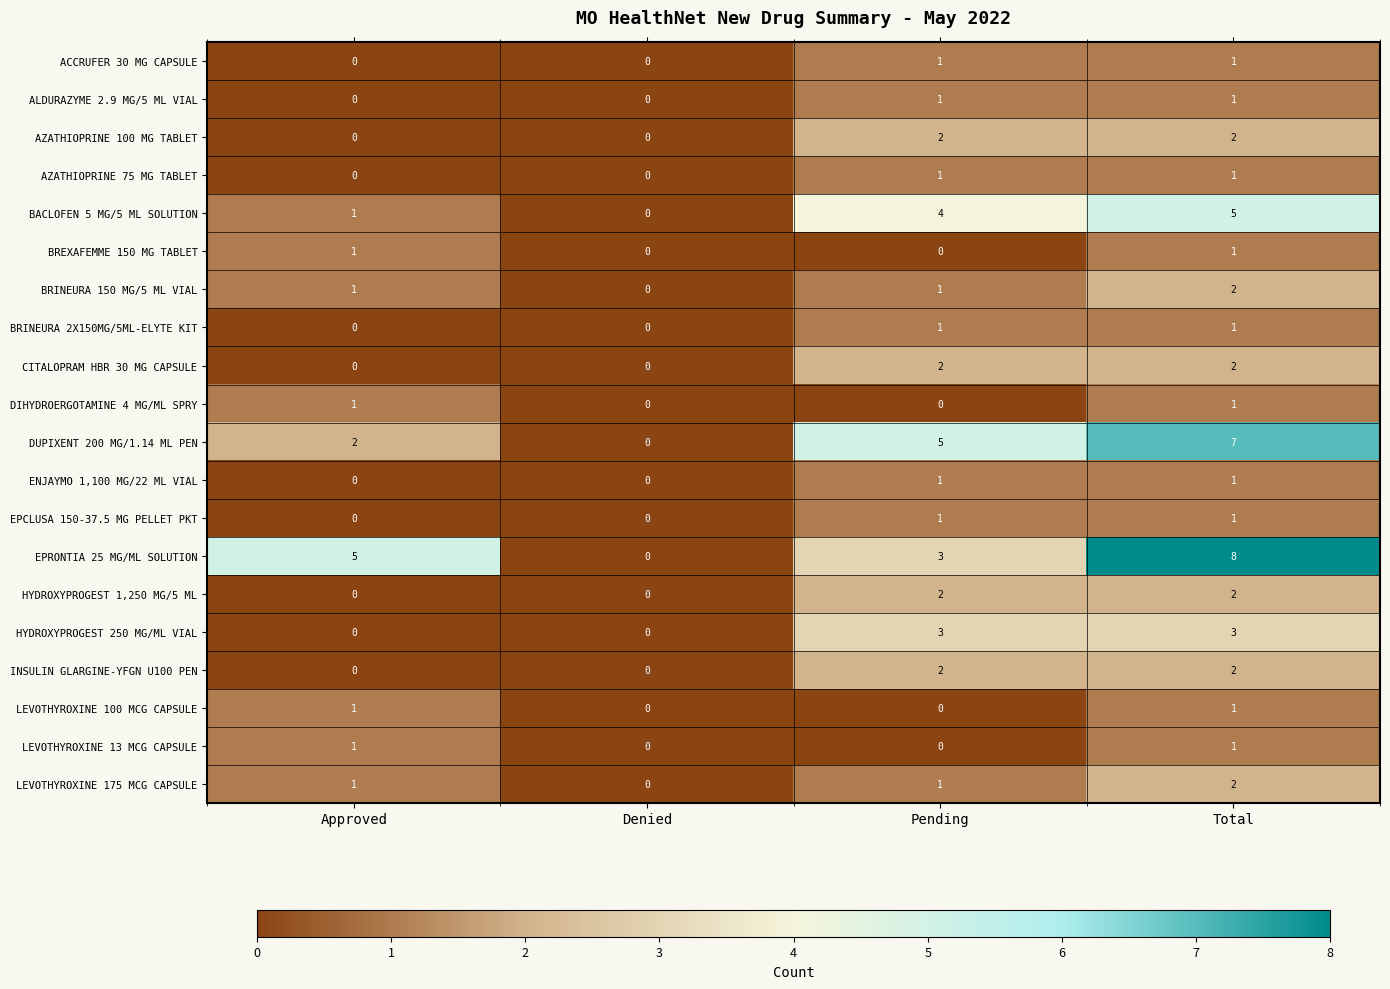

Is it true that CITALOPRAM HBR 30 MG CAPSULE equals 3 at Total?

False